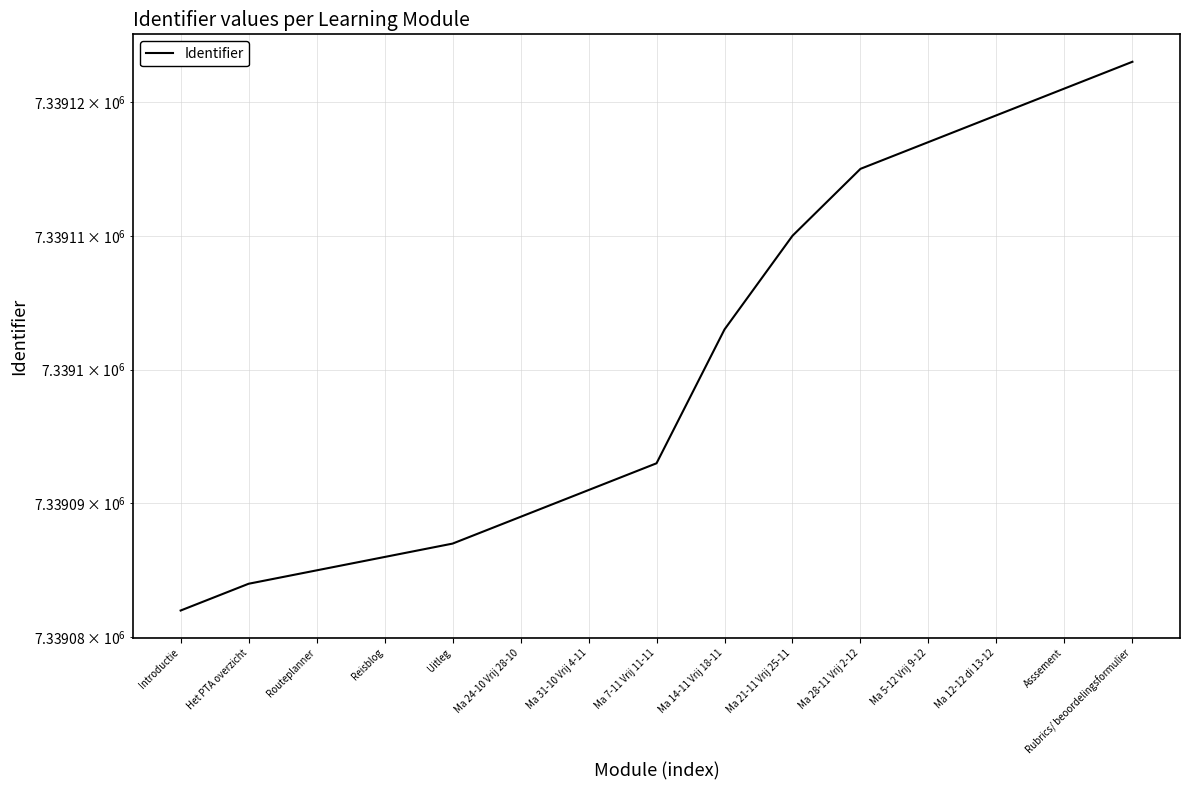

What is the value of the 4th point from the left?

7339086